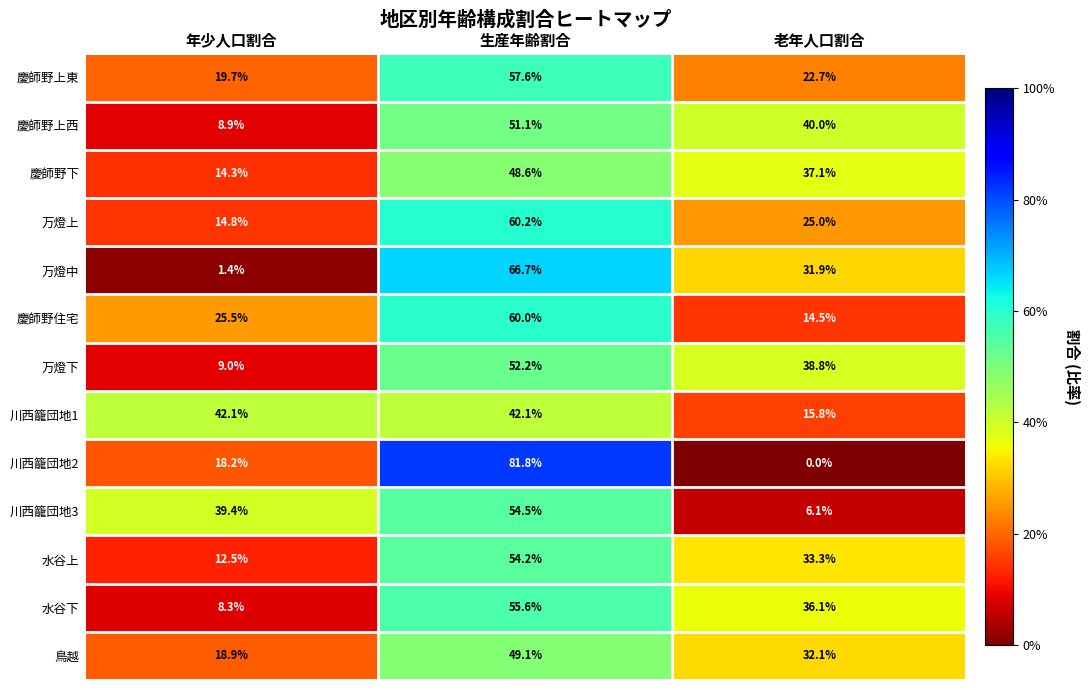

At how many categories does at least one series exceed 0?

3